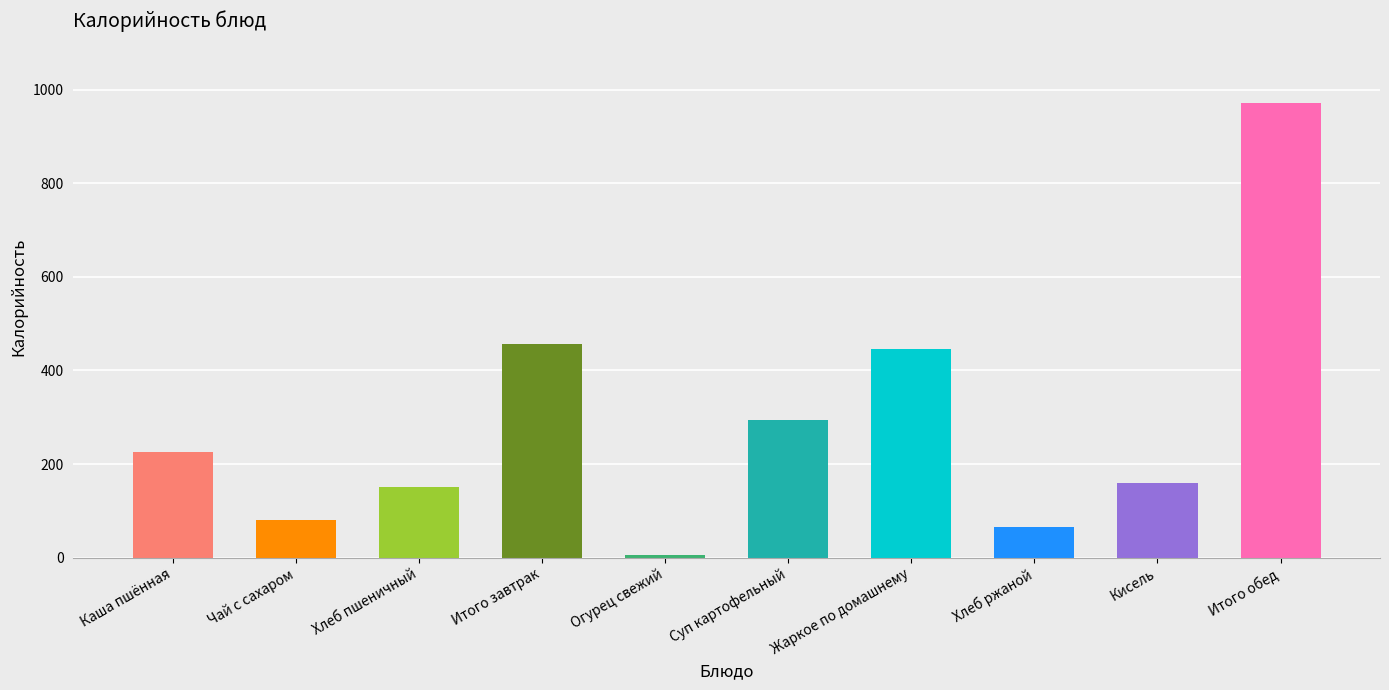

The value at Чай с сахаром is 80.0. True or false?

True